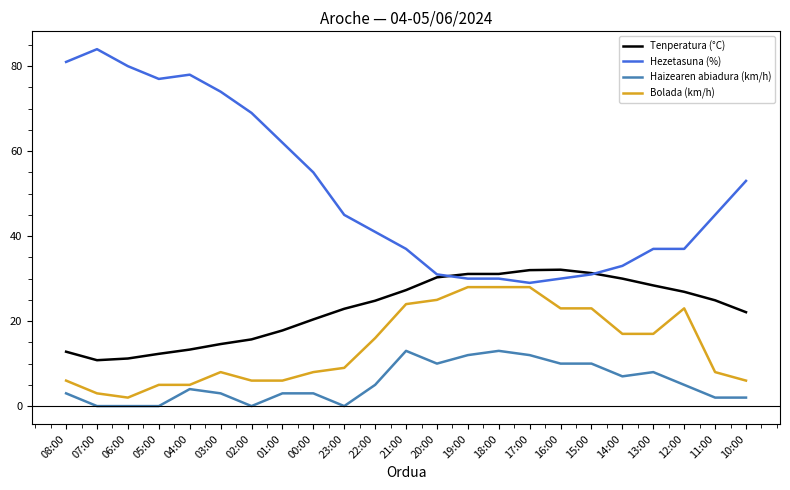

Which series changed the most between 05:00 and 13:00?

Hezetasuna (%)